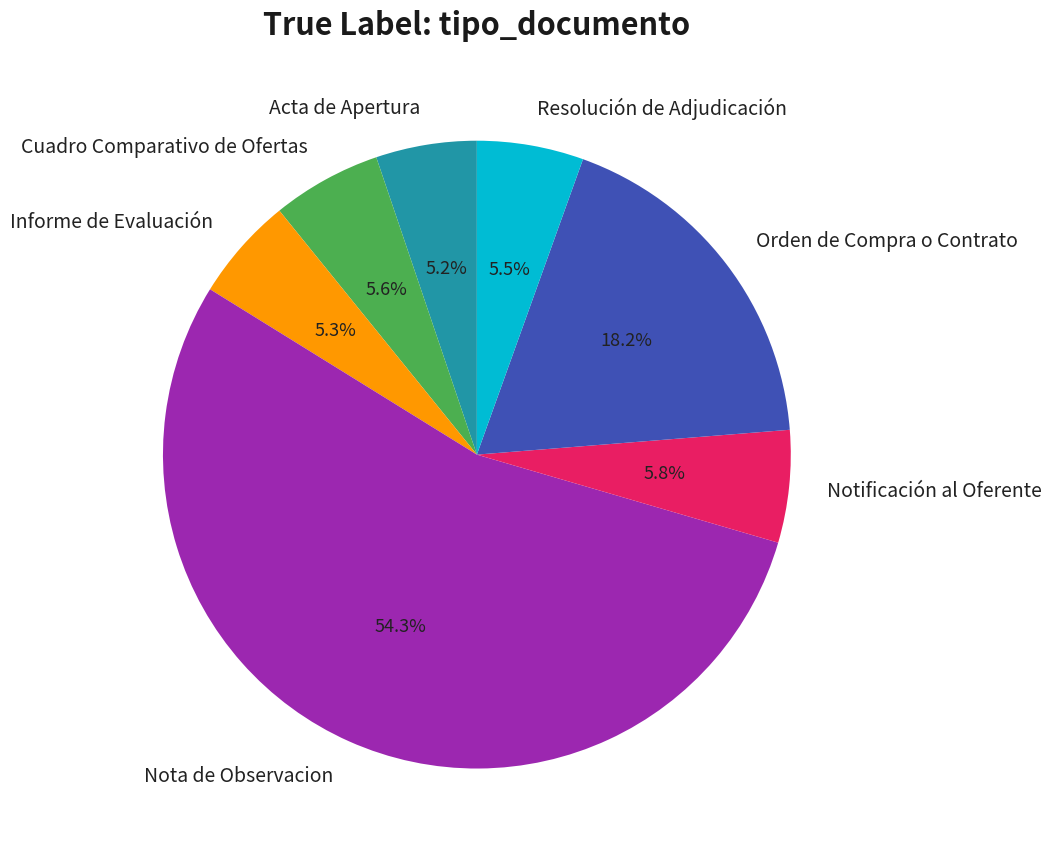

The Cuadro Comparativo de Ofertas slice represents 1% of the pie. True or false?

False